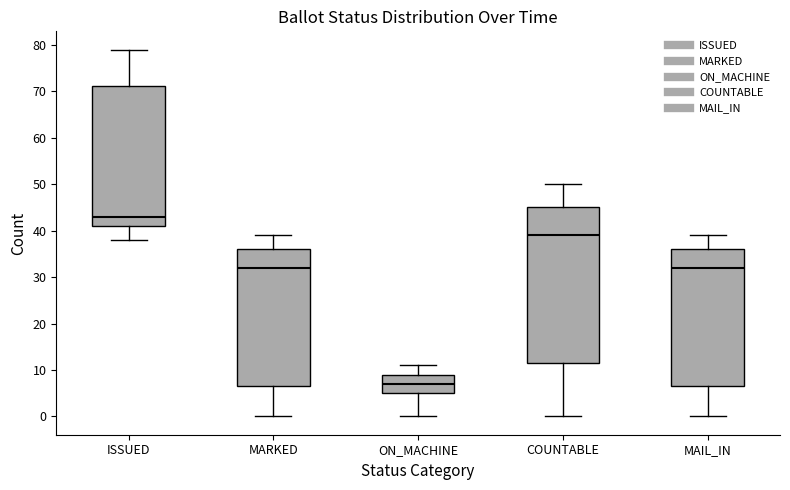

Reading left to right, transcribe this box plot: for each box, give where its median line is, the range the box spans, and where its two whiskers end, as read against the y-axis. The values are not printed on the chart, so give them approximately, as read against the axis.

ISSUED: median 43, box 41 to 71, whiskers 38 to 79
MARKED: median 32, box 7 to 36, whiskers 0 to 39
ON_MACHINE: median 7, box 5 to 9, whiskers 0 to 11
COUNTABLE: median 39, box 12 to 45, whiskers 0 to 50
MAIL_IN: median 32, box 7 to 36, whiskers 0 to 39